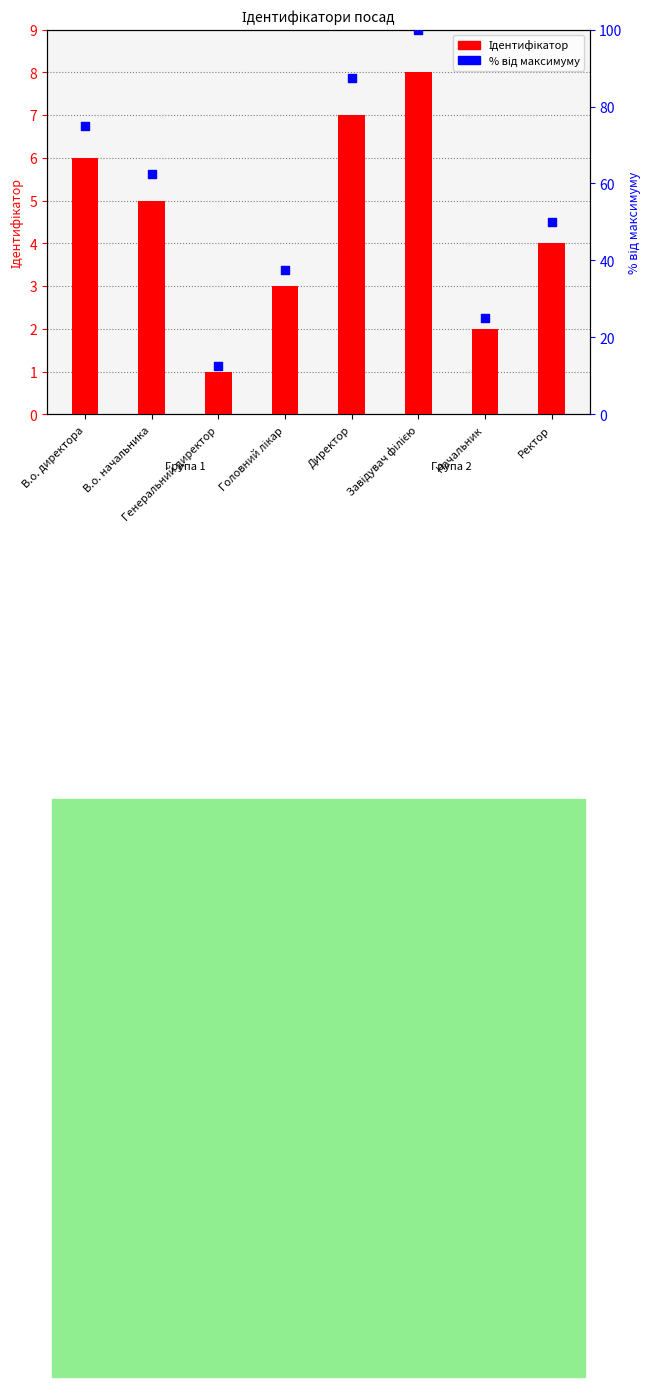

Which series has the largest total across all categories?

% від максимуму